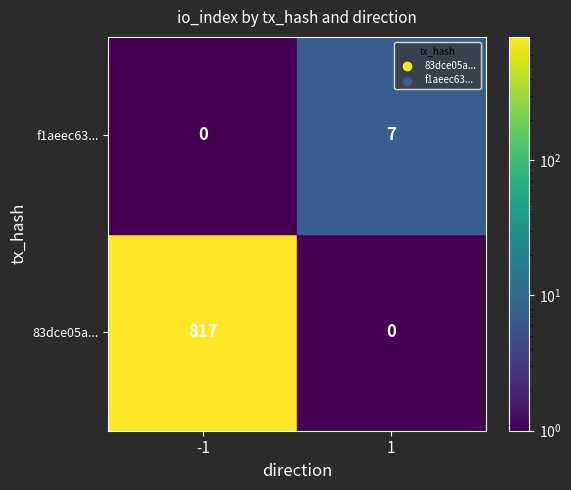

Which series has the widest spread of values?

83dce05a1553a075bac8ac772e934c9549a498e